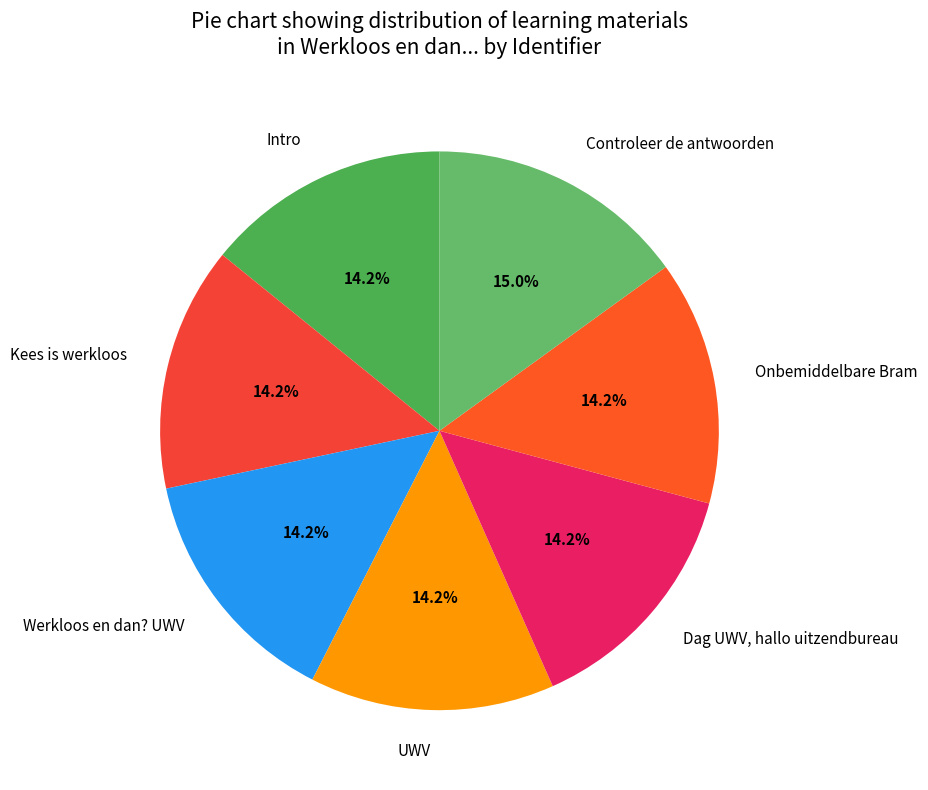

What is the largest slice in the pie chart?

Controleer de antwoorden